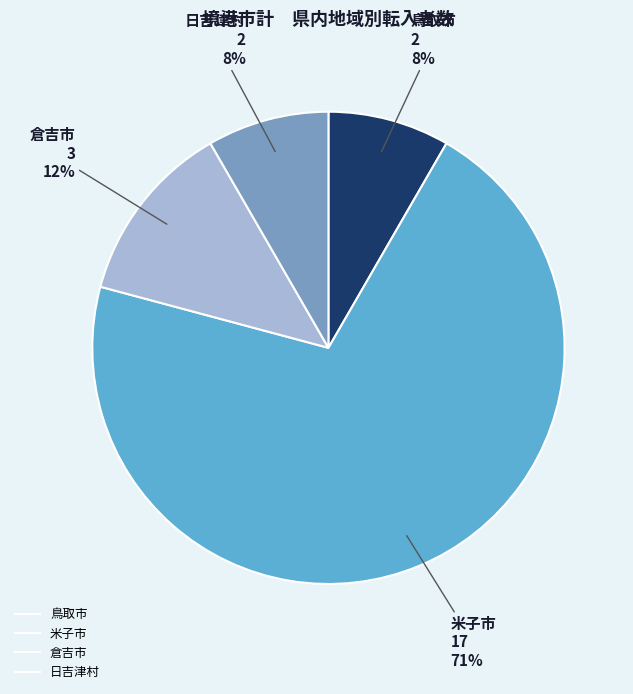

Combined, do 倉吉市 and 日吉津村 account for over 50%?

No